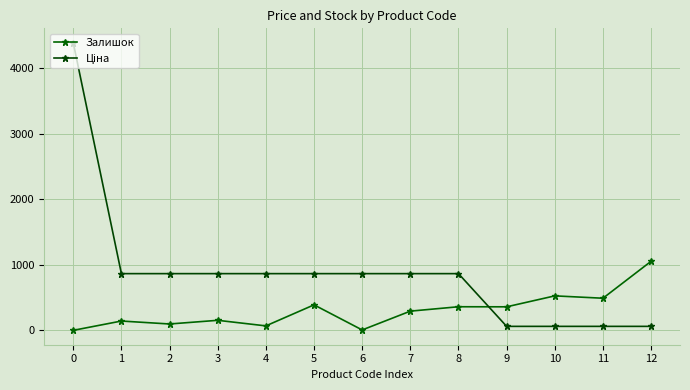

What is the difference between the second highest and minimum values in the Залишок series?

526.0